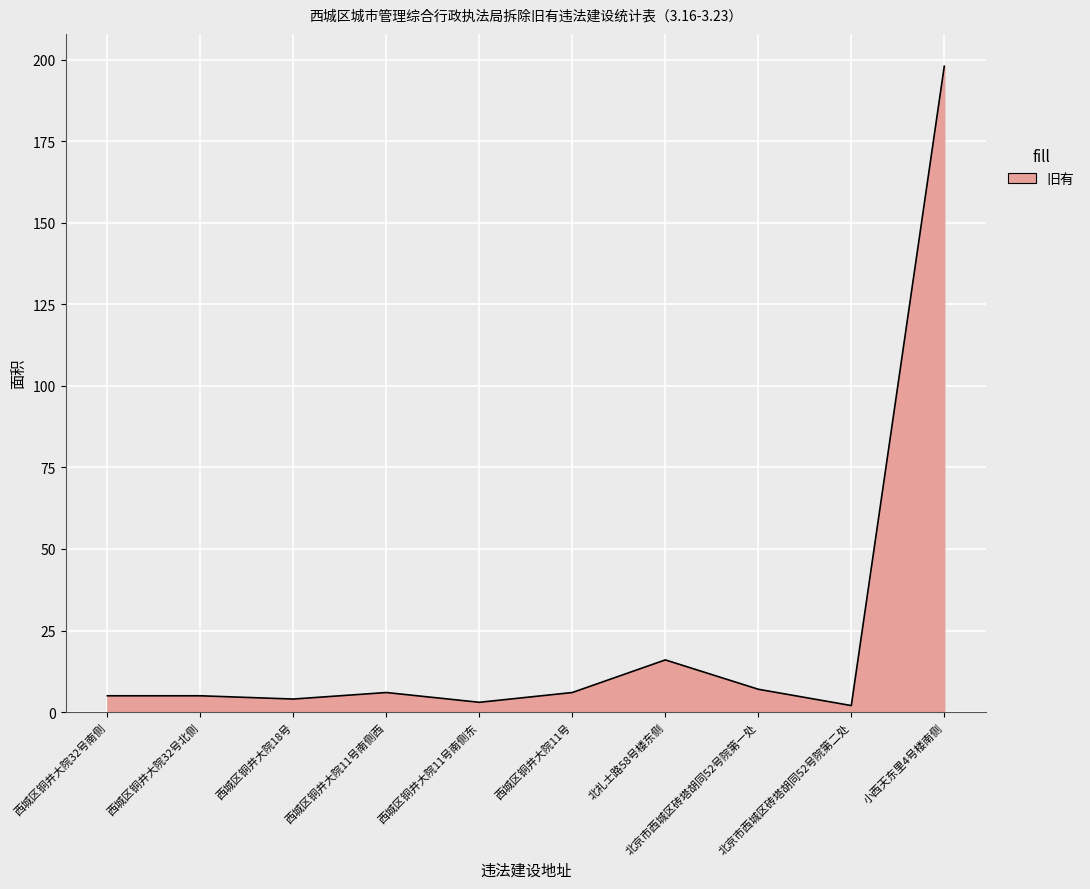

What is the maximum value shown in the chart?

198